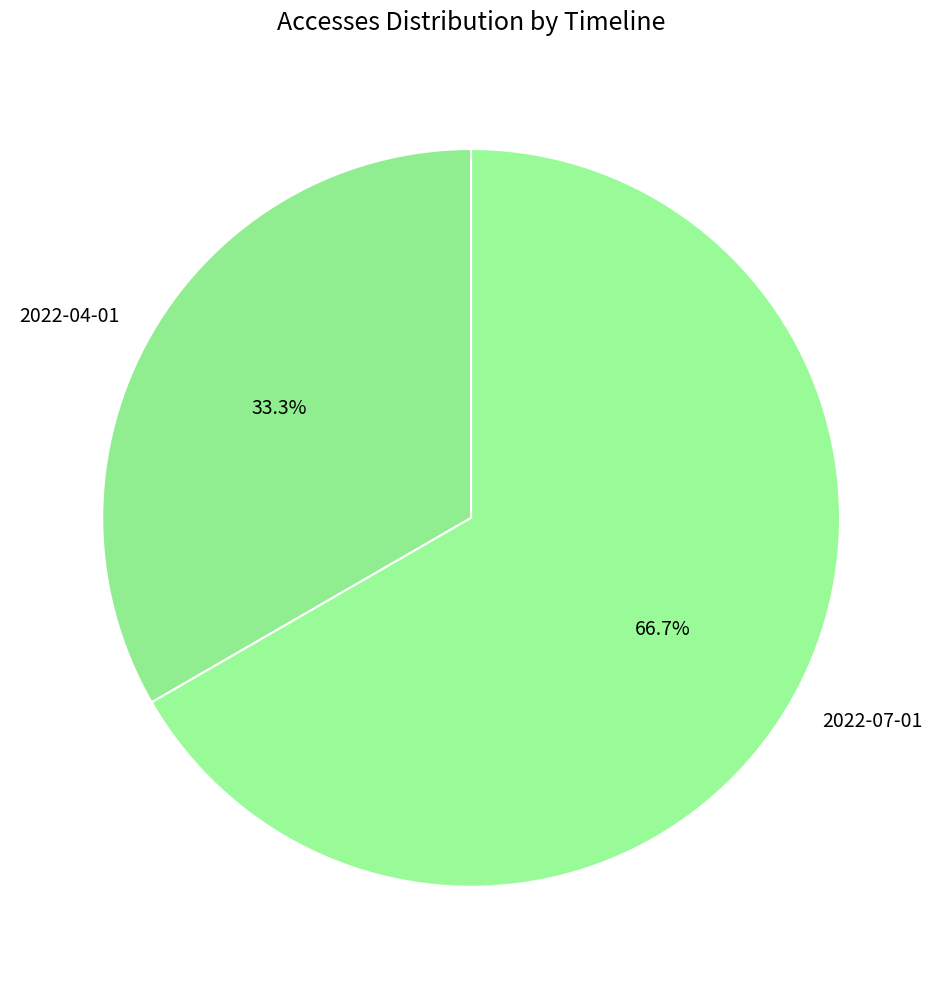

What is the largest slice in the pie chart?

2022-07-01